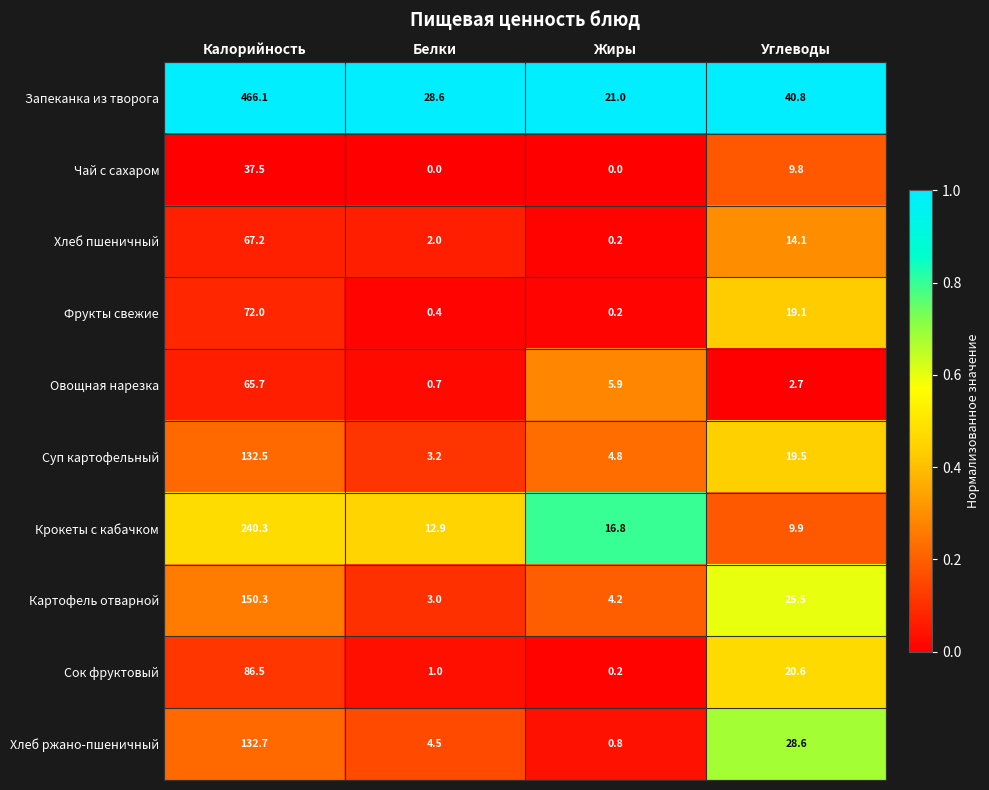

Rank the series at Углеводы from lowest to highest value.

Овощная нарезка, Чай с сахаром, Крокеты с кабачком, Хлеб пшеничный, Фрукты свежие, Суп картофельный, Сок фруктовый, Картофель отварной, Хлеб ржано-пшеничный, Запеканка из творога